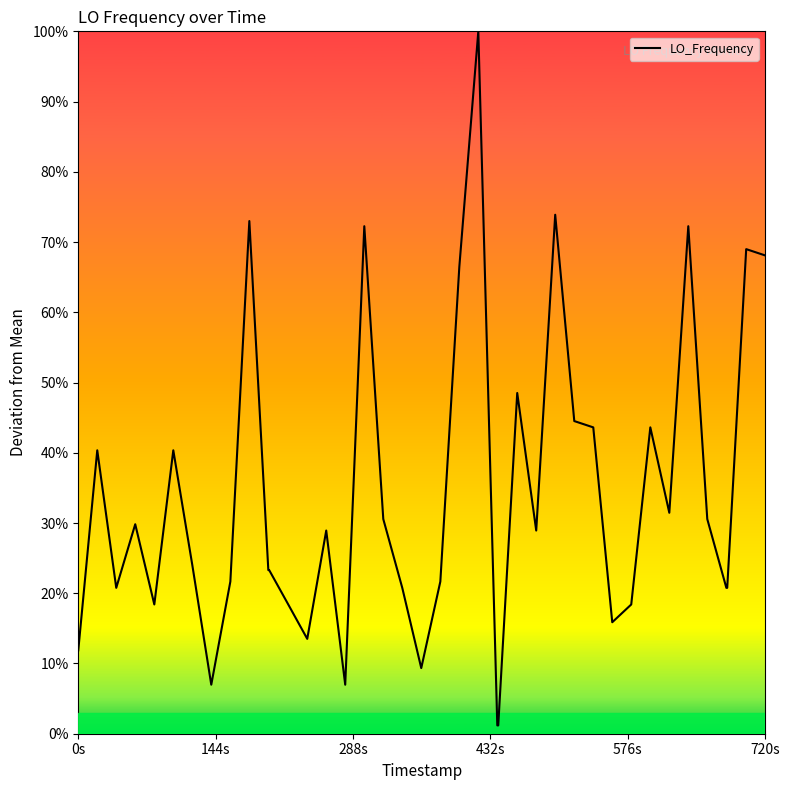

What is the greatest value displayed?

100.0